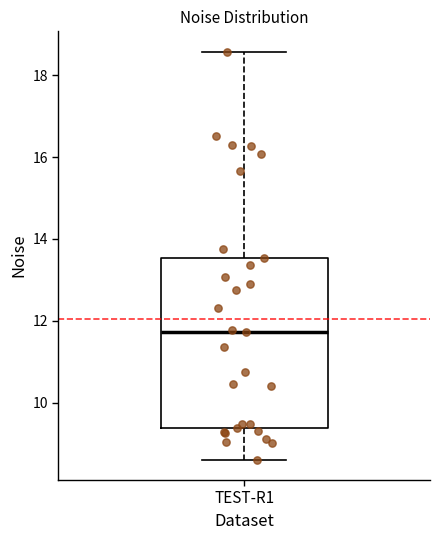

Where does the lower whisker of the box for TEST-R1 end on the y-axis? The values are not printed on the chart, so give them approximately, as read against the axis.

8.6